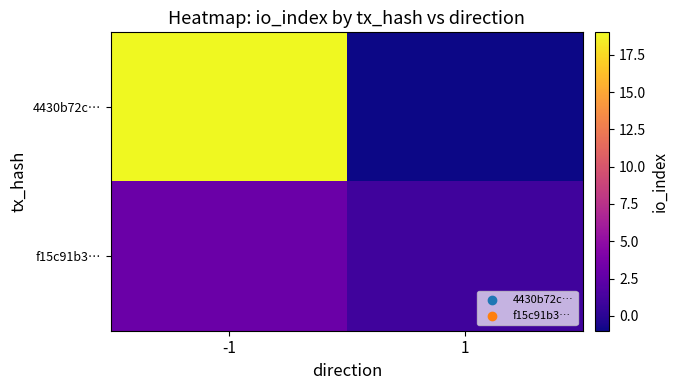

Reading left to right, extract all data points from this chart.

4430b72c…: -1=19	1=-1
f15c91b3…: -1=3	1=1